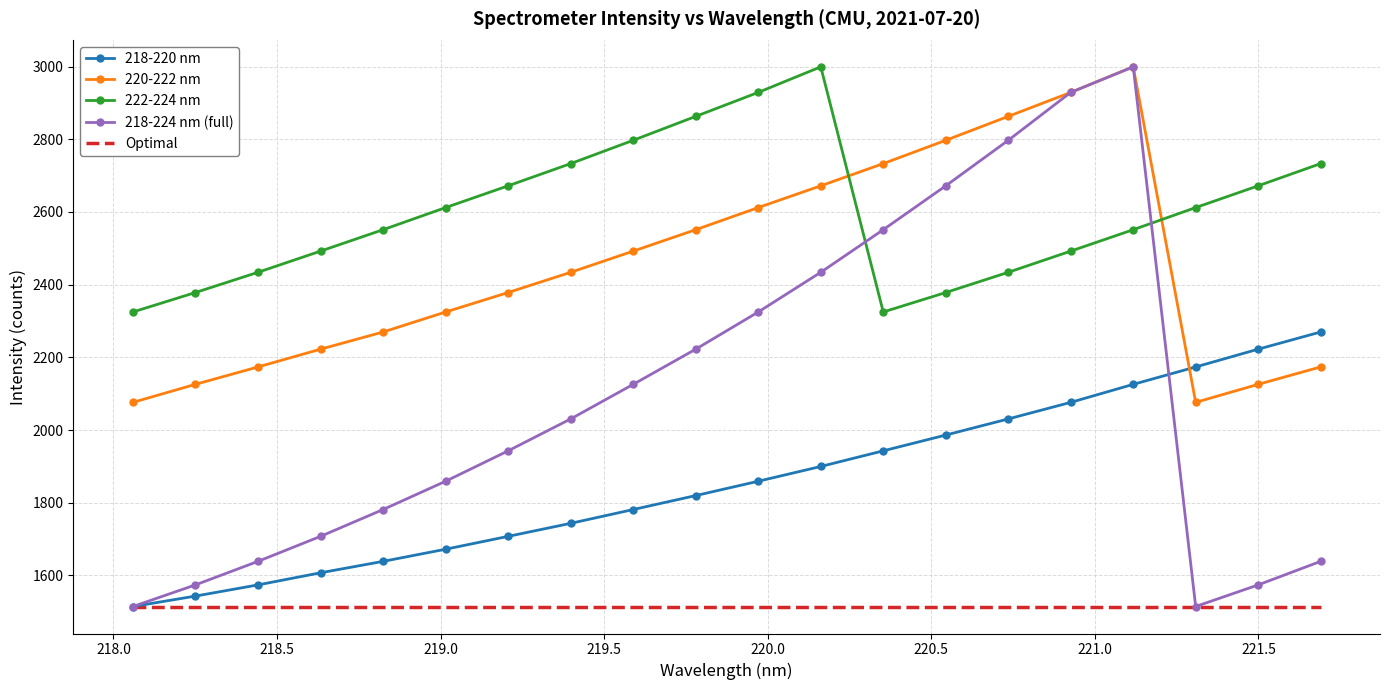

Which series has the largest total across all categories?

222-224 nm